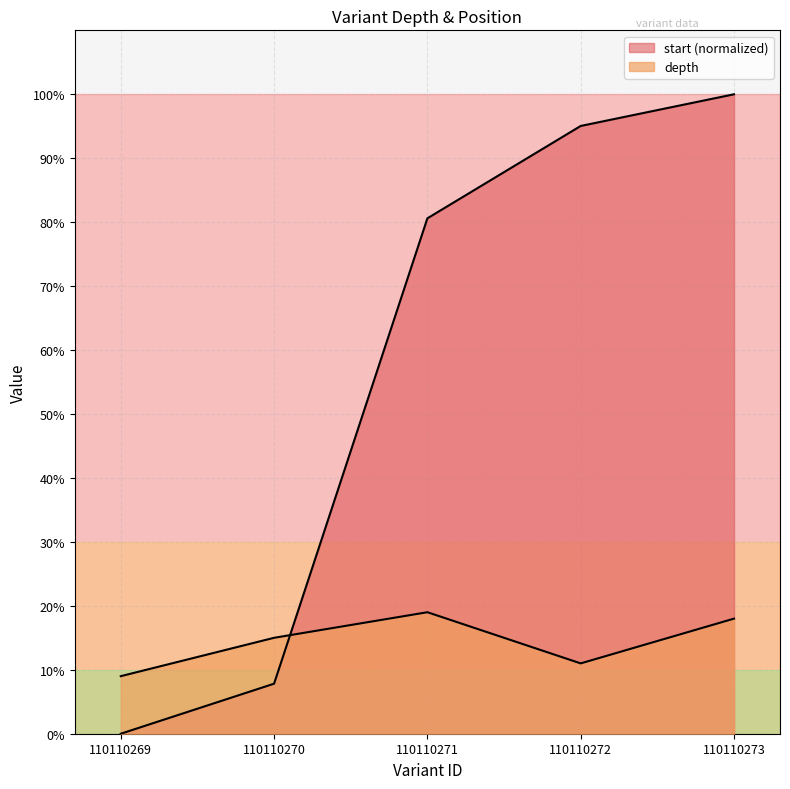

At which category does the chart reach its minimum across all series?

110110269